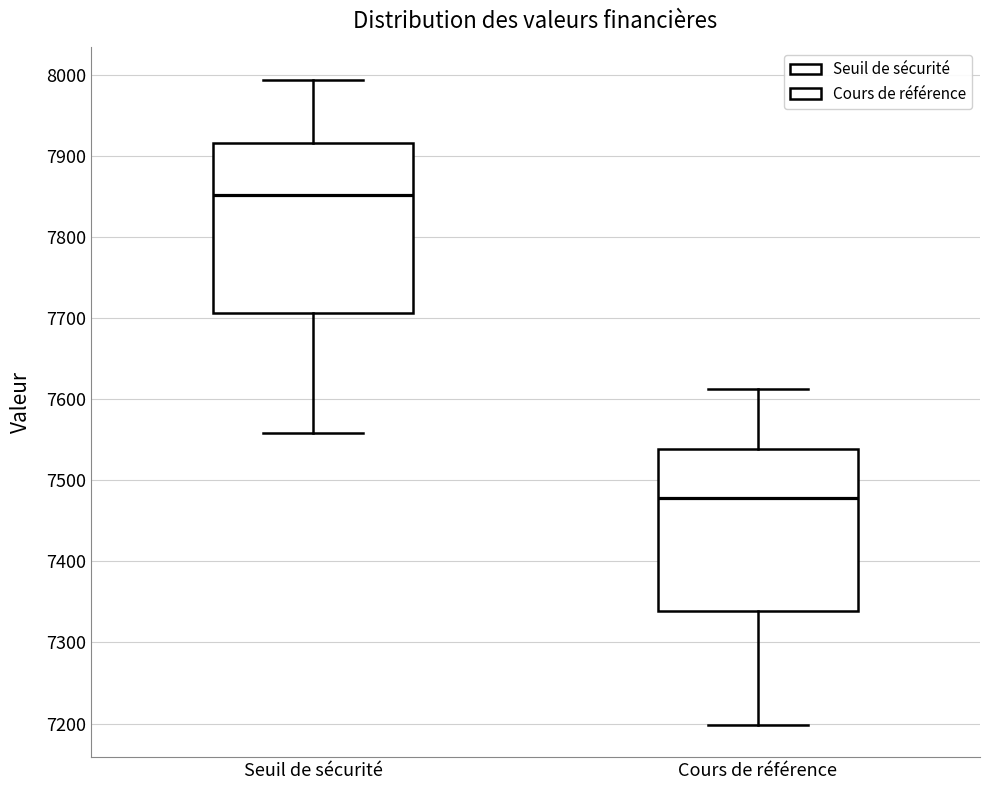

Where is the upper edge of the box for Cours de référence on the y-axis? The values are not printed on the chart, so give them approximately, as read against the axis.

7540